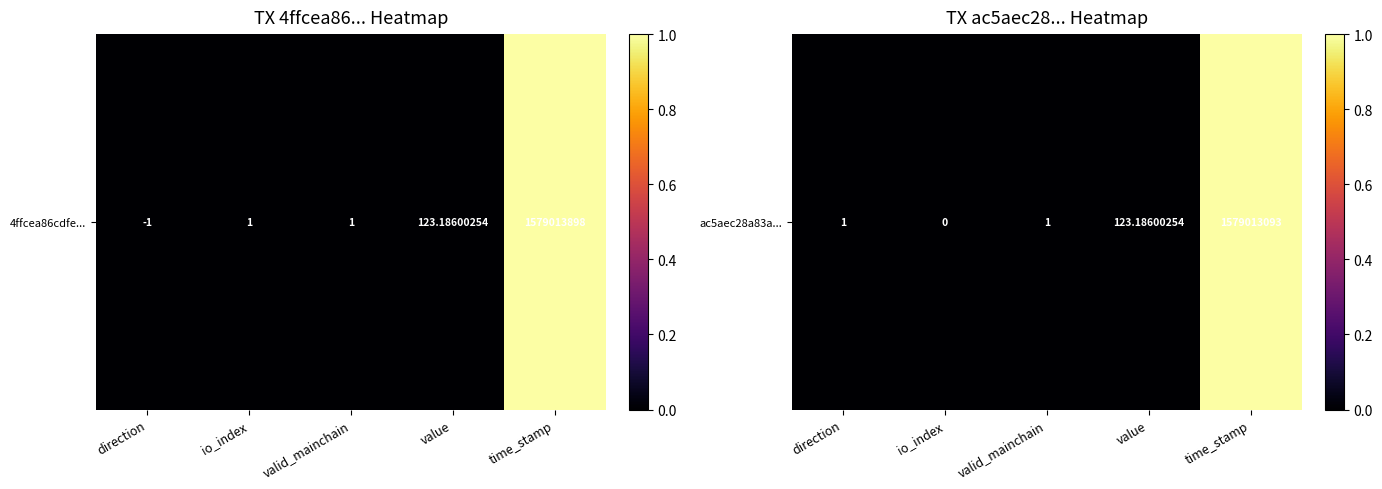

What is the average value?

0.2